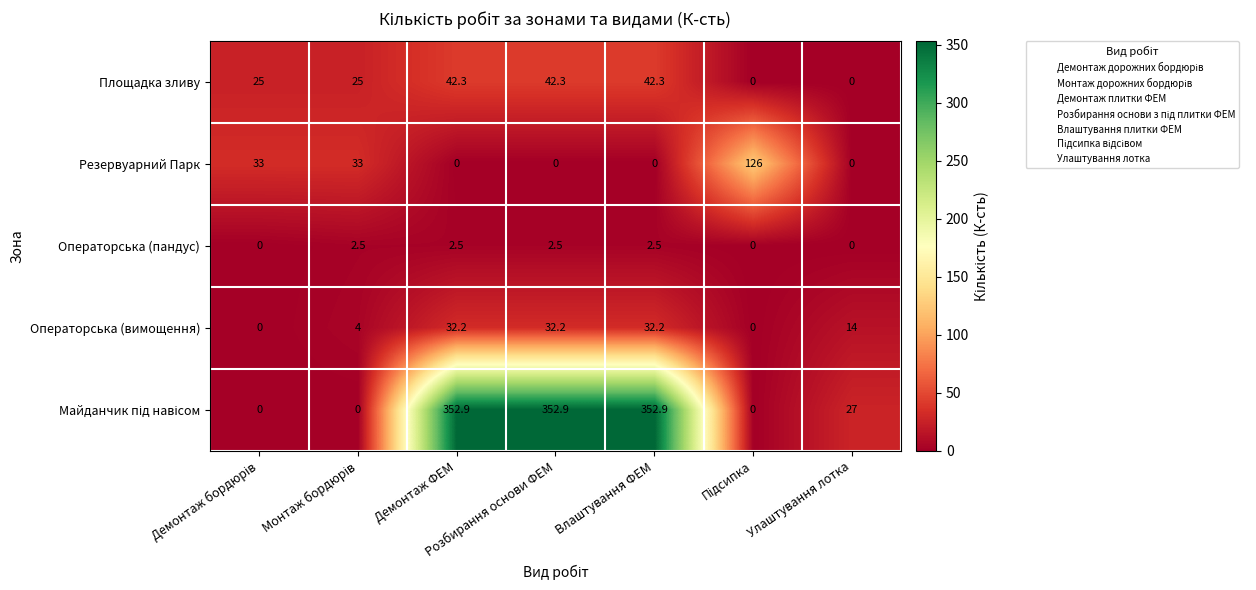

At how many categories does at least one series exceed 261?

3